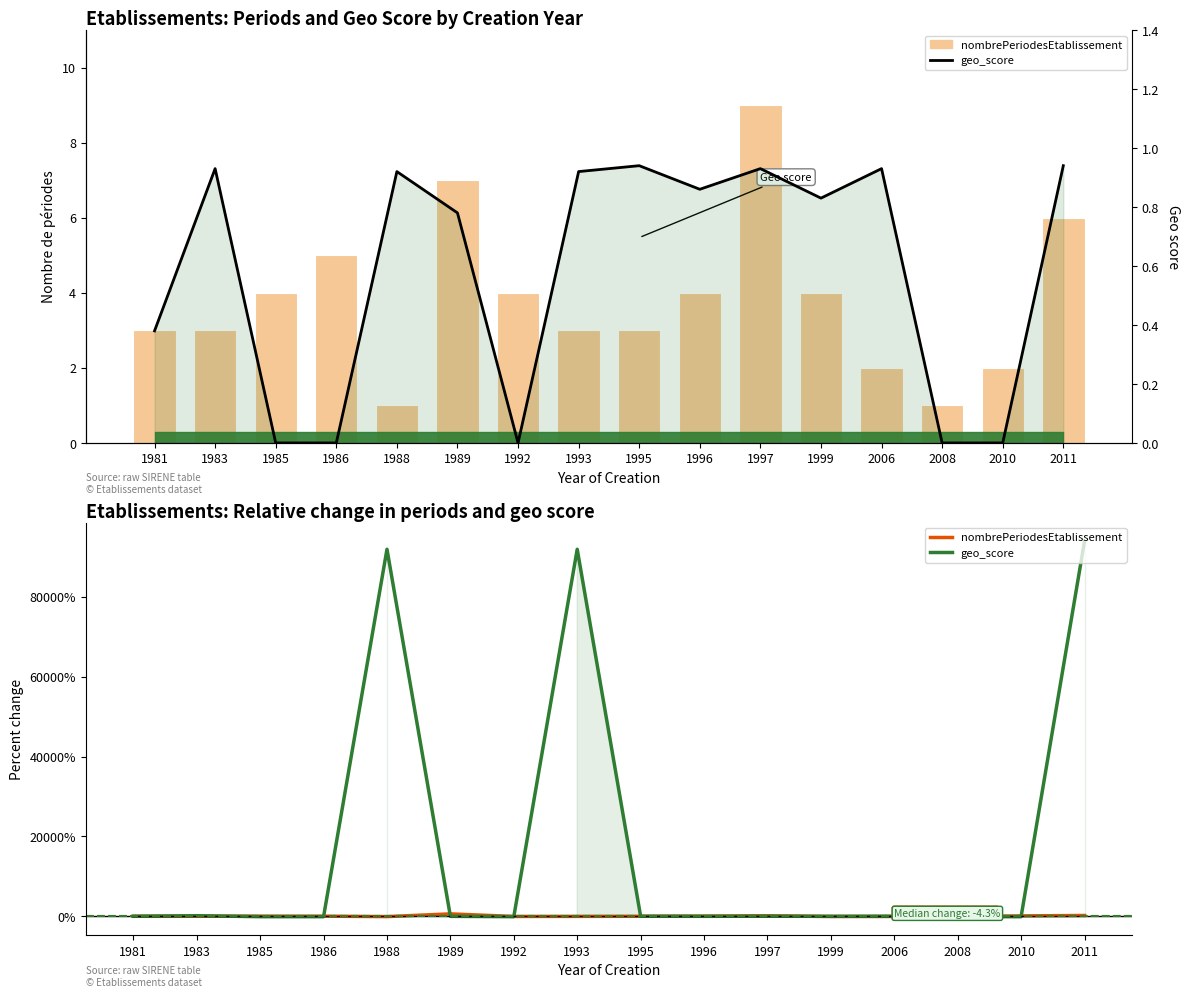

How many categories are shown in the chart?

16